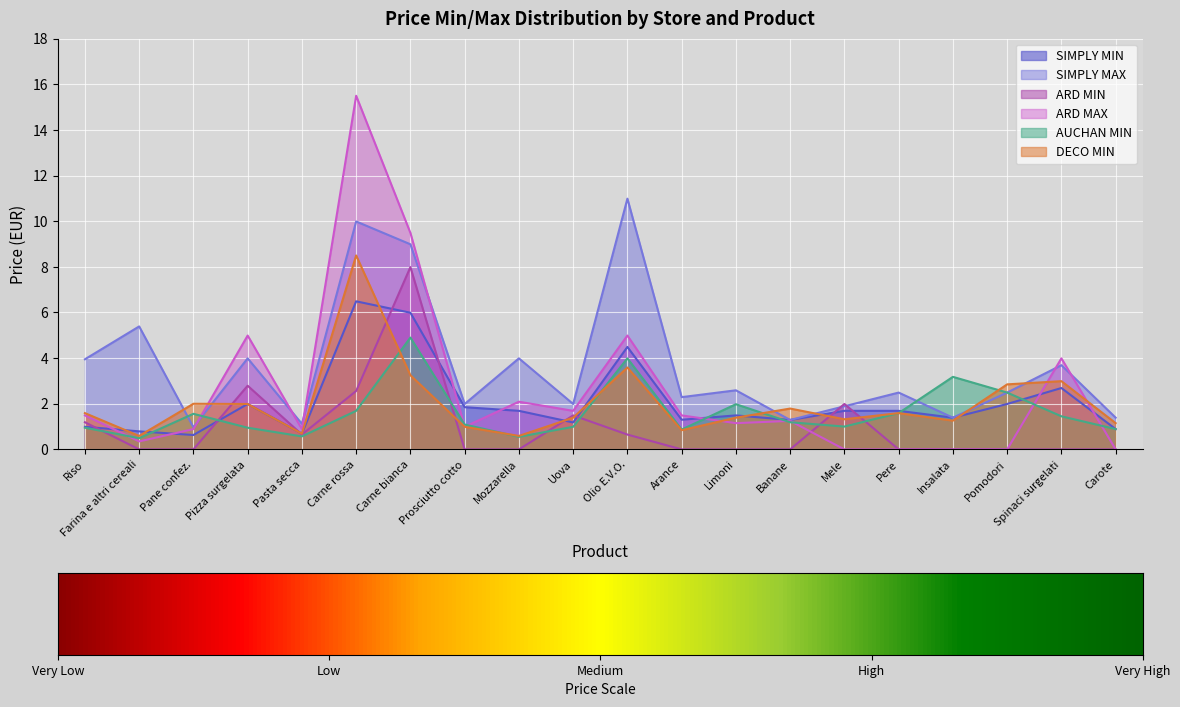

Reading left to right, transcribe all the data shown in this chart.

SIMPLY MIN: 1.0	0.8	0.6	2.0	0.7	6.5	6.0	1.9	1.7	1.2	4.5	1.3	1.5	1.3	1.7	1.7	1.4	2.0	2.7	0.9
SIMPLY MAX: 4.0	5.4	1.0	4.0	1.1	10.0	9.0	2.0	4.0	2.0	11.0	2.3	2.6	1.3	1.9	2.5	1.4	2.5	3.7	1.4
ARD MIN: 1.2	0.0	0.0	2.8	0.7	2.6	8.0	0.0	0.0	1.5	0.7	0.0	0.0	0.0	2.0	0.0	0.0	0.0	0.0	0.0
ARD MAX: 1.5	0.3	0.9	5.0	0.9	15.5	9.5	1.0	2.1	1.7	5.0	1.5	1.1	1.2	0.0	0.0	0.0	0.0	4.0	0.0
AUCHAN MIN: 0.9	0.5	1.6	0.9	0.6	1.7	4.9	1.1	0.6	1.0	4.0	0.9	2.0	1.2	1.0	1.6	3.2	2.5	1.4	0.9
DECO MIN: 1.6	0.6	2.0	2.0	0.7	8.5	3.2	1.0	0.6	1.4	3.6	0.8	1.4	1.8	1.3	1.6	1.3	2.9	3.0	1.1